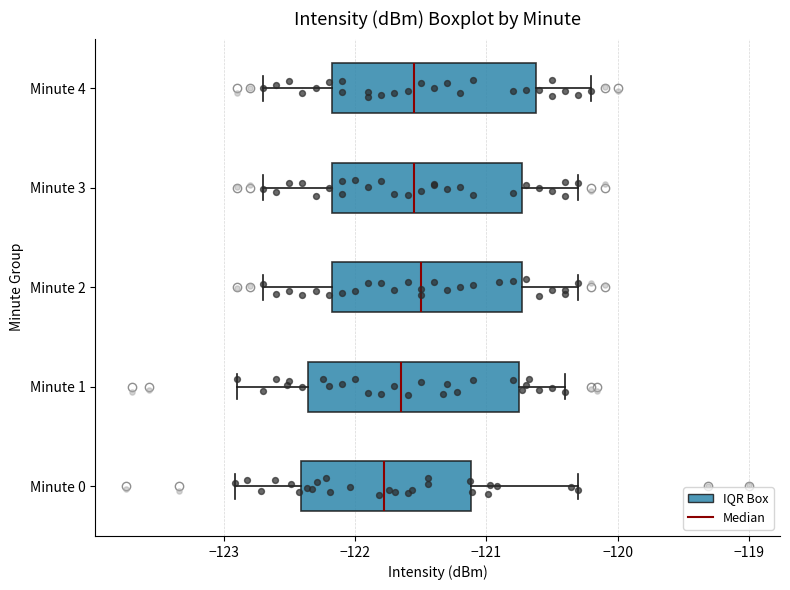

Reading bottom to top, read every box against the x-axis: the position of its median line, the range the box covers, and the ends of its whiskers. The values are not printed on the chart, so give them approximately, as read against the axis.

Minute 0: median -121.8, box -122.4 to -121.1, whiskers -122.9 to -120.3
Minute 1: median -121.6, box -122.4 to -120.7, whiskers -122.9 to -120.4
Minute 2: median -121.5, box -122.2 to -120.7, whiskers -122.7 to -120.3
Minute 3: median -121.5, box -122.2 to -120.7, whiskers -122.7 to -120.3
Minute 4: median -121.5, box -122.2 to -120.6, whiskers -122.7 to -120.2